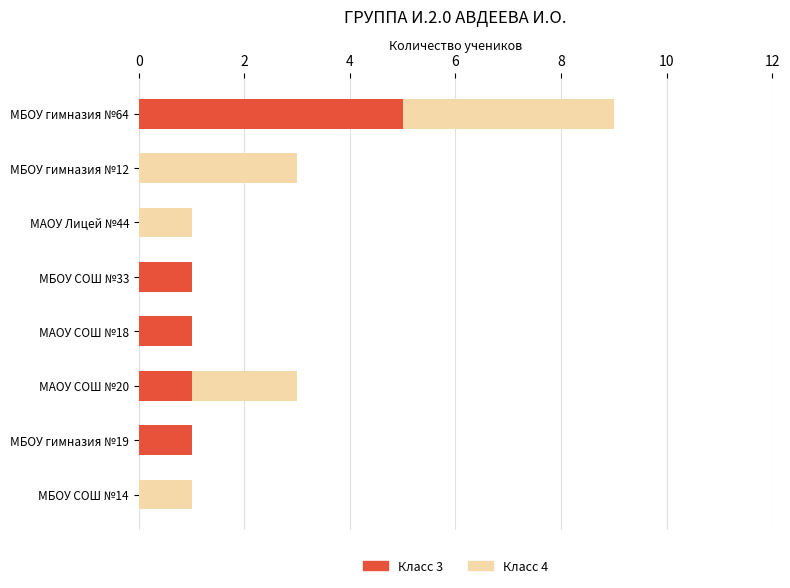

At which label does Класс 3 reach its peak?

МБОУ гимназия №64